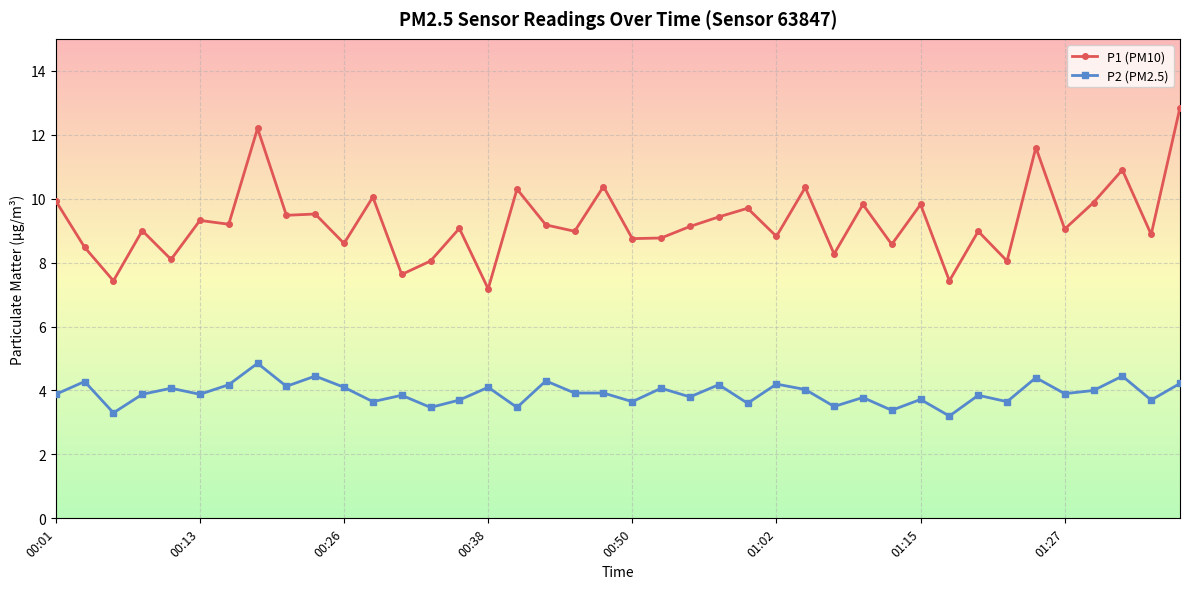

What is the lowest value of the P2 (PM2.5) series?

3.2